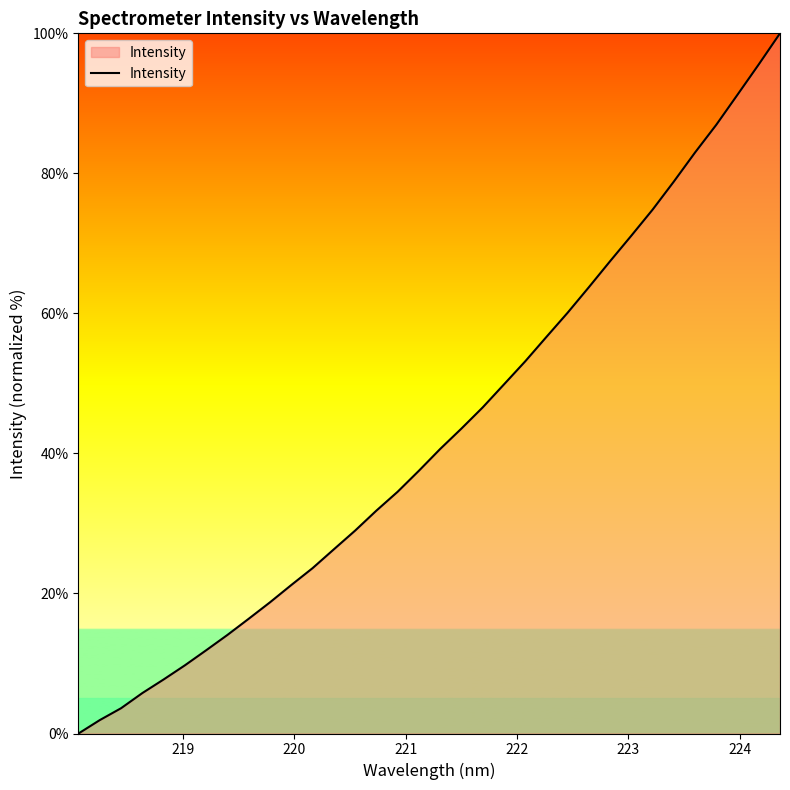

What is the greatest value displayed?

100.0